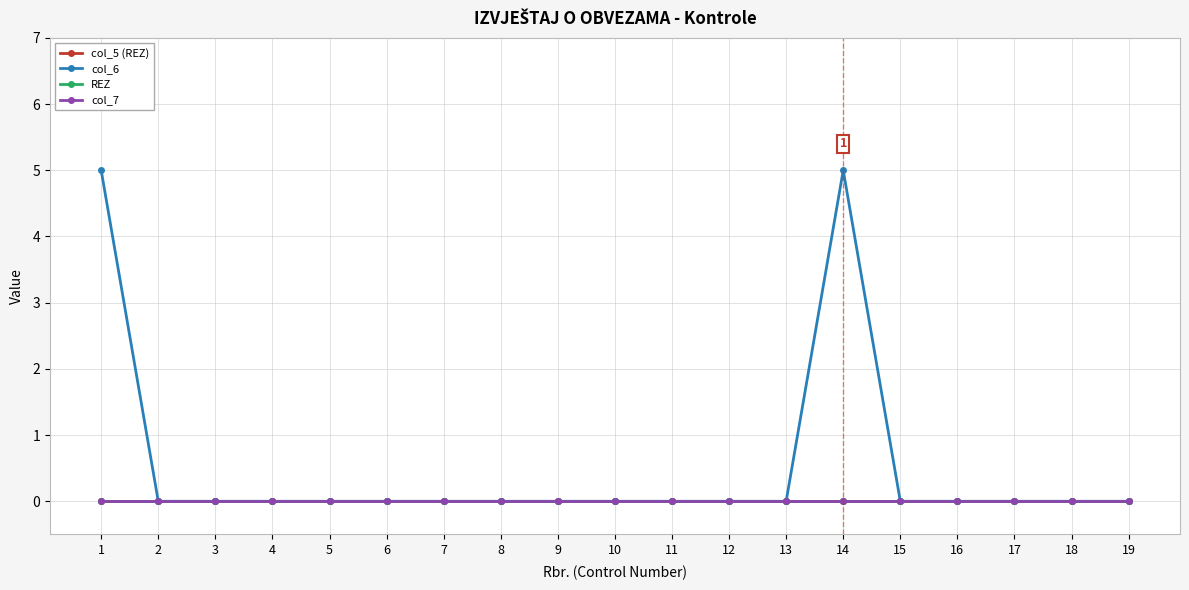

Is this an area chart (filled region under the line)?

No